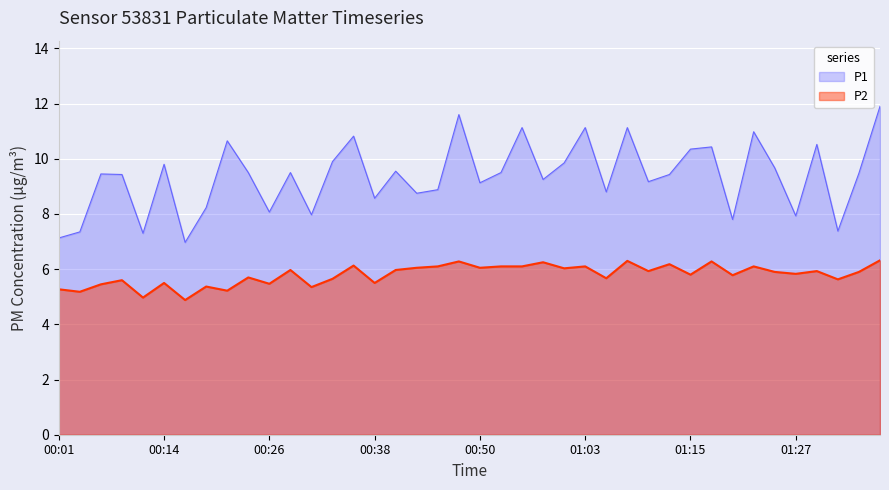

At which category does P1 reach its first local peak?

00:06